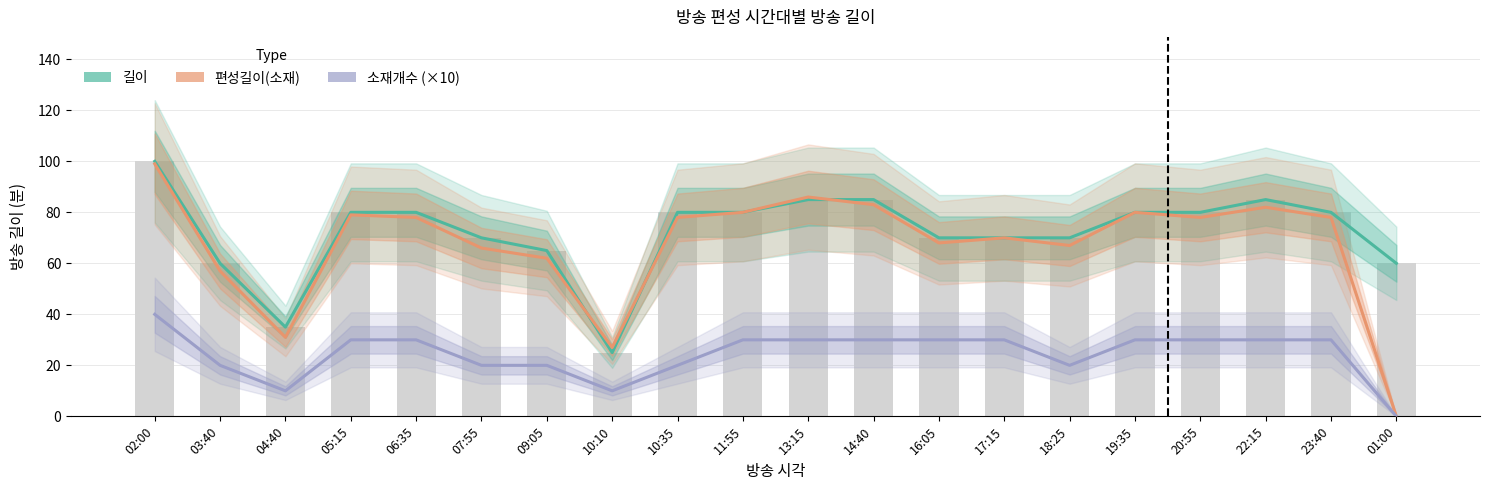

At 01:00, list the series in order from smallest to largest.

편성길이(소재), 소재개수 (×10), 길이